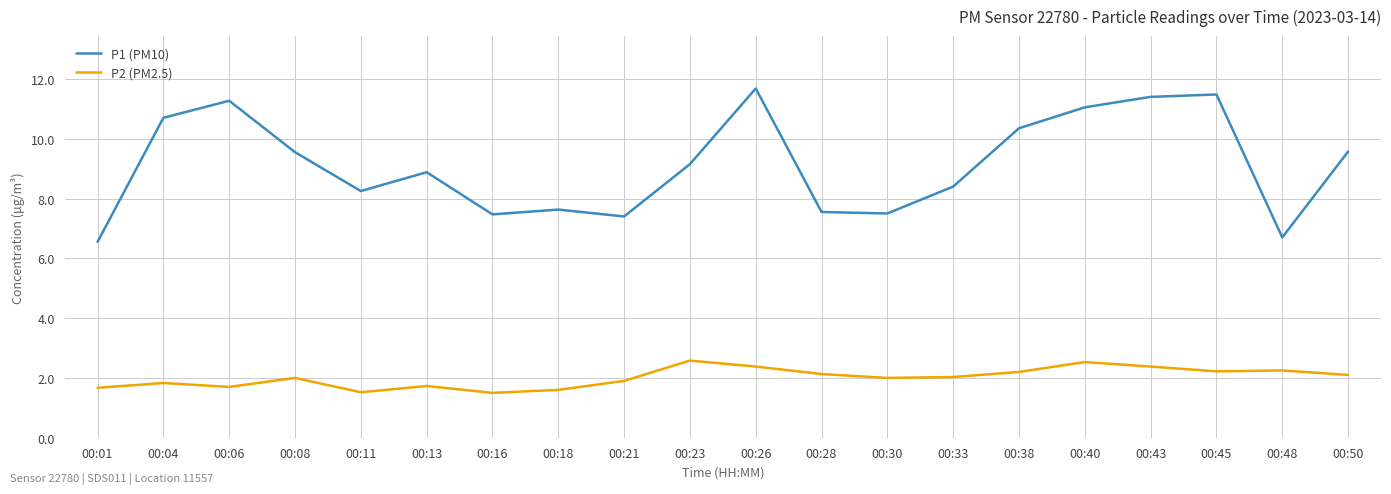

List the series in order of their peak value, lowest first.

P2 (PM2.5), P1 (PM10)